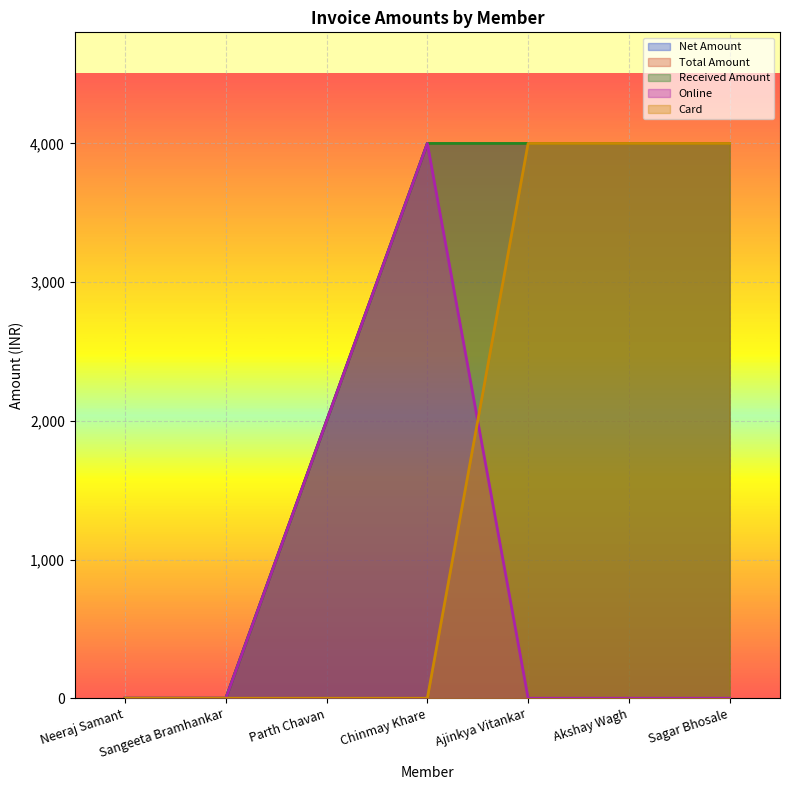

Is it true that Total Amount equals 2220 at Akshay Wagh?

False